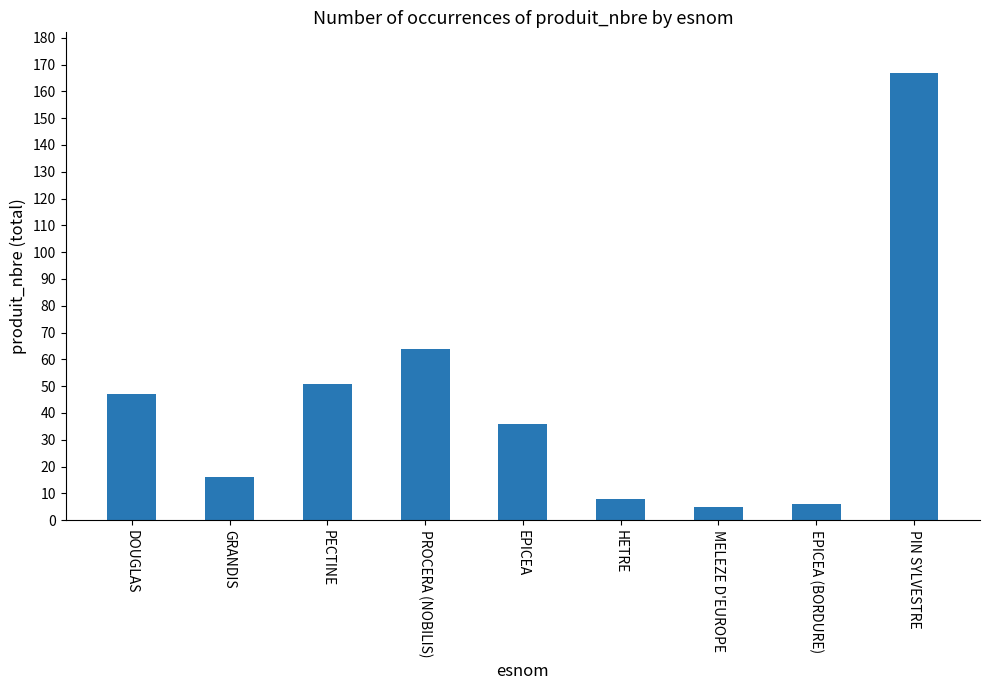

Between PECTINE and HETRE, which is larger?

PECTINE